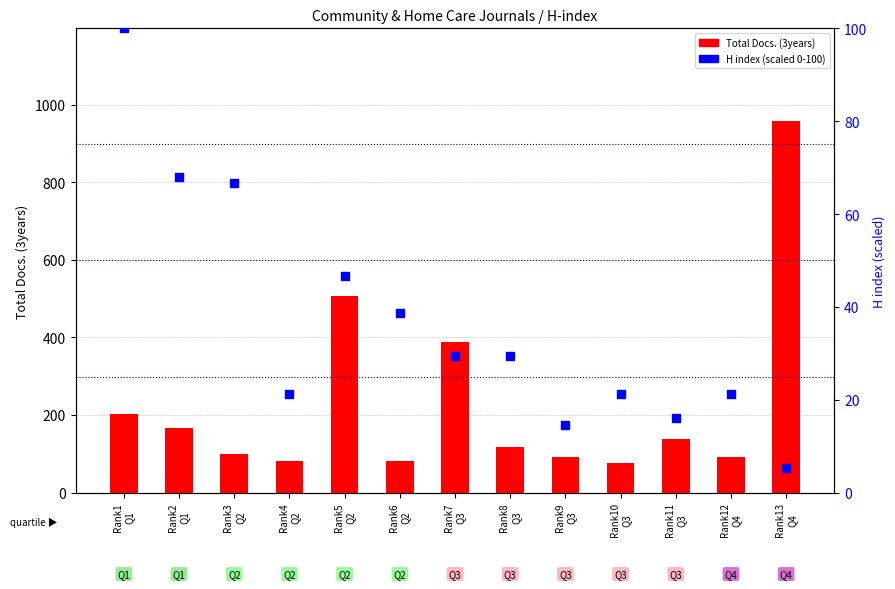

What is the total value across all series at Rank1
Q1?

303.0